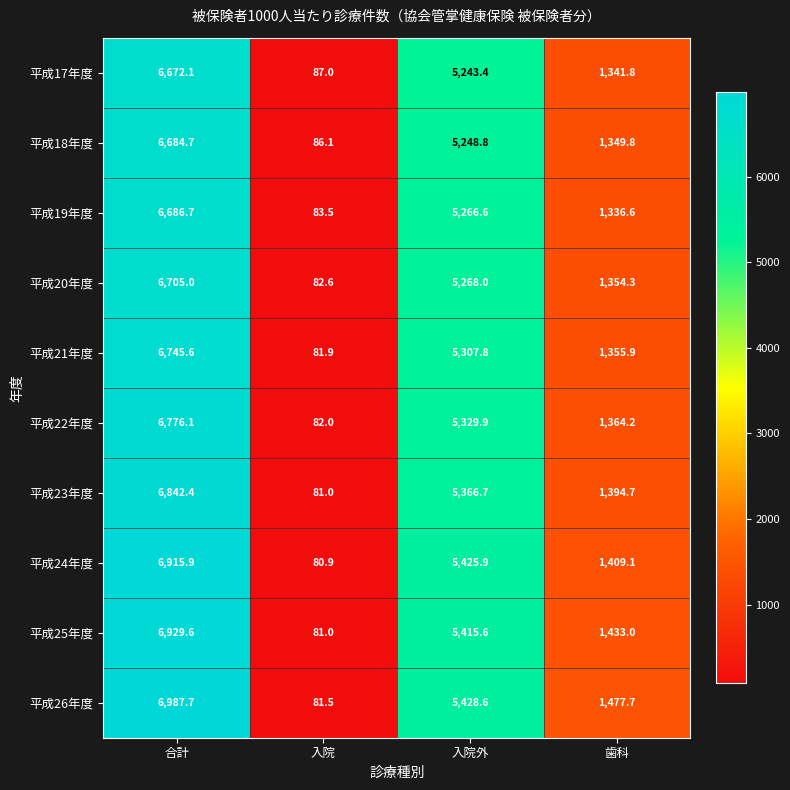

What value does the 平成20年度 series have at 入院外?

5268.0